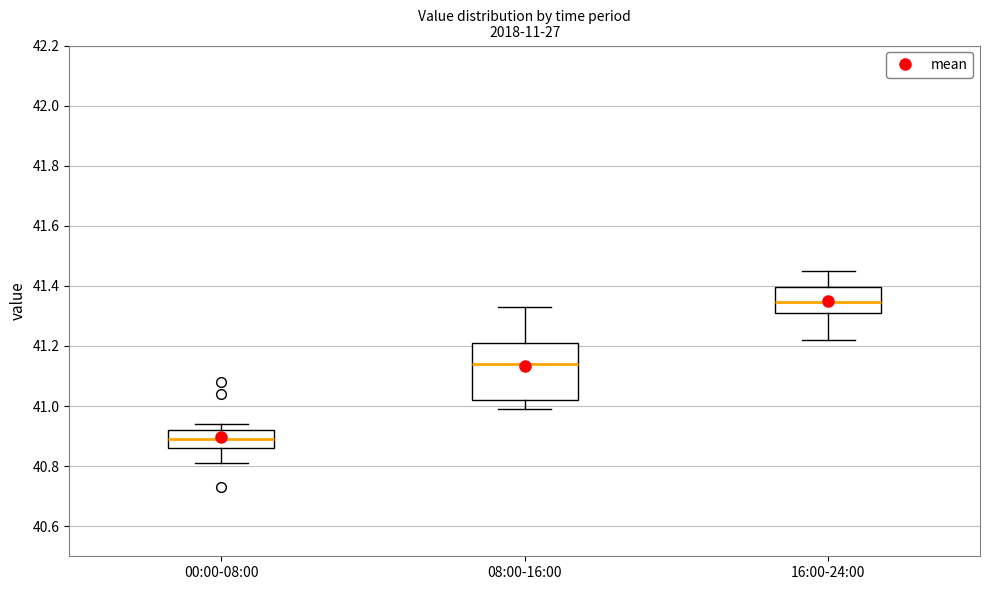

Which box's median line is the highest?

16:00-24:00